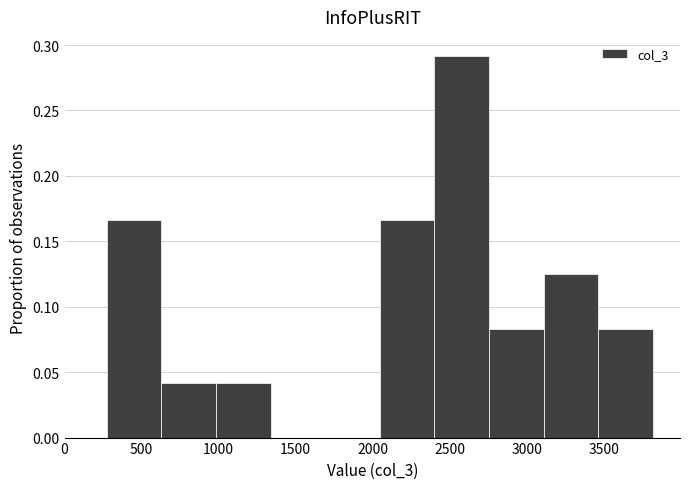

Reading left to right, transcribe this chart: for each bar, give the range it covers on the x-axis and its height. Neither the bar edges nor the heights are printed on the chart, so give them approximately, as read against the axes.

300 to 650: 0.165
650 to 1000: 0.040
1000 to 1350: 0.040
1350 to 1700: 0
1700 to 2050: 0
2050 to 2400: 0.165
2400 to 2750: 0.290
2750 to 3100: 0.085
3100 to 3450: 0.125
3450 to 3800: 0.085